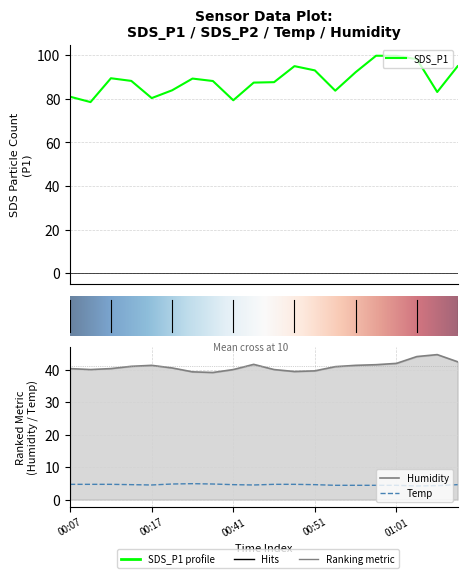

True or false: Temp and Humidity intersect in this chart.

False